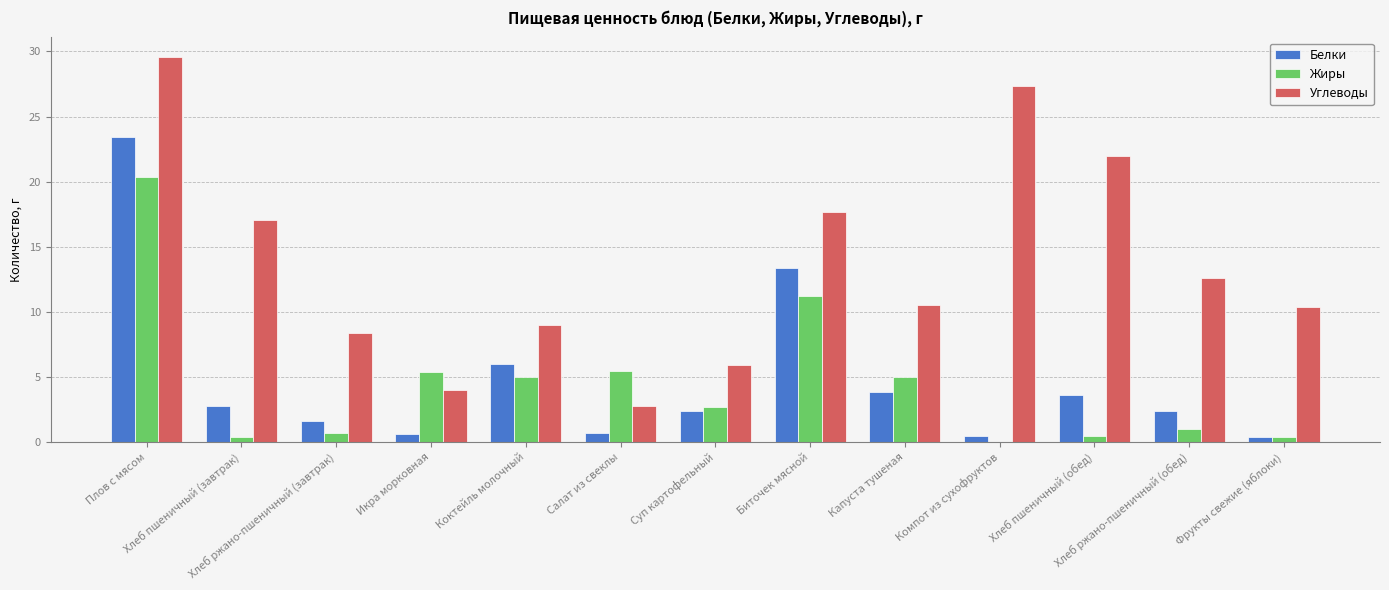

What is the spread (max minus min) of values at Капуста тушеная?

6.6